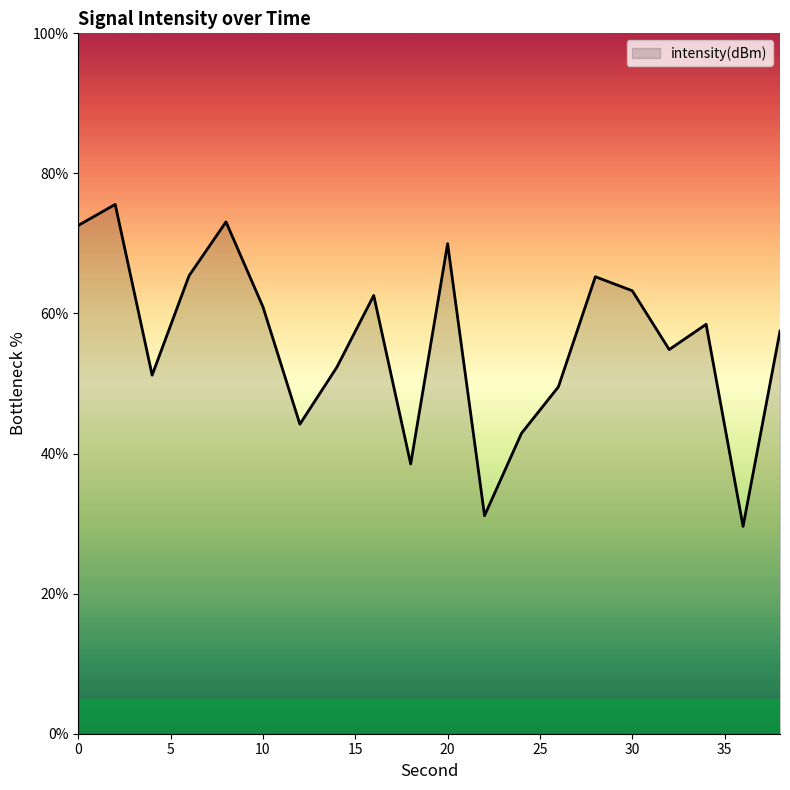

What is the sum of all values?

1118.8